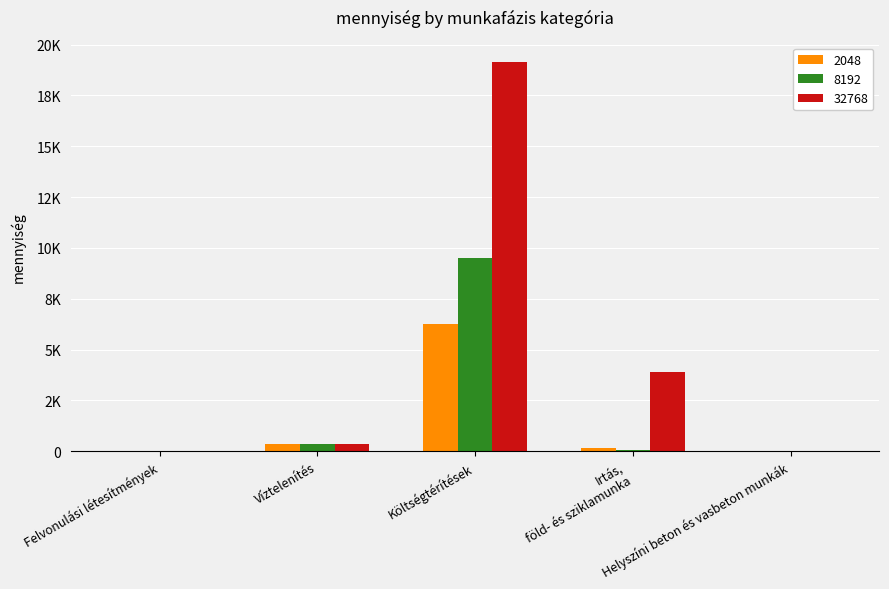

Are the bars horizontal?

No